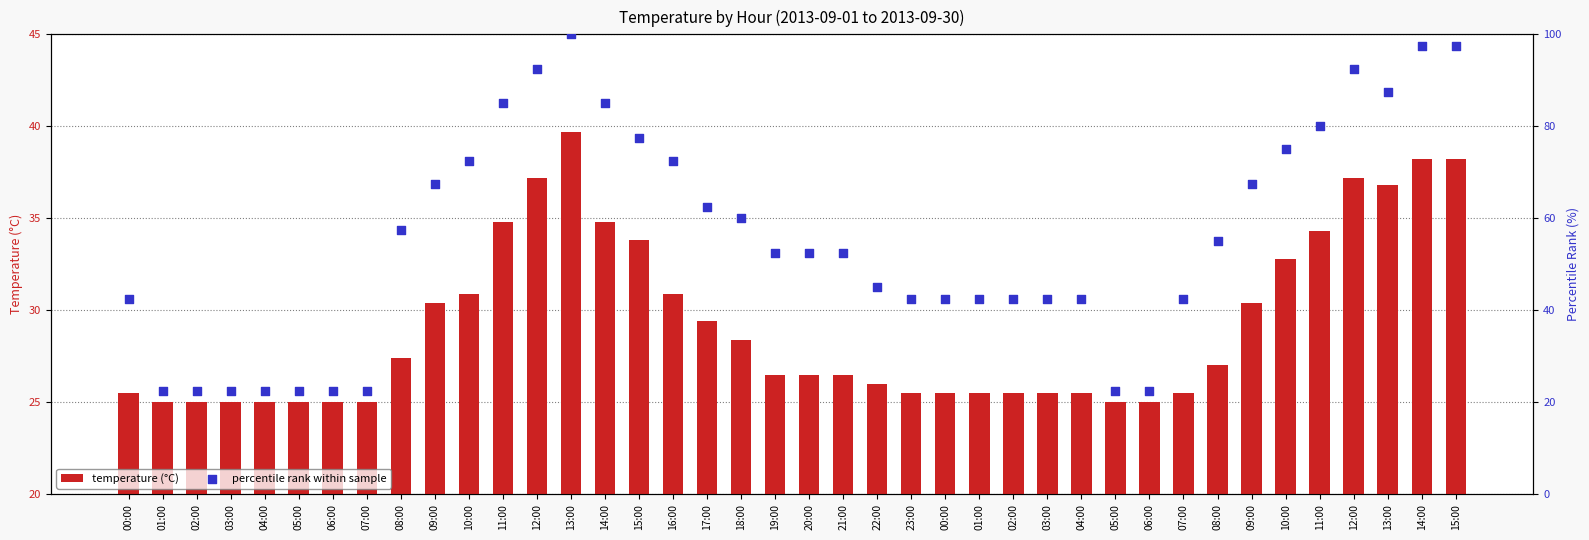

Which series contains the lowest Y value?

percentile rank within sample